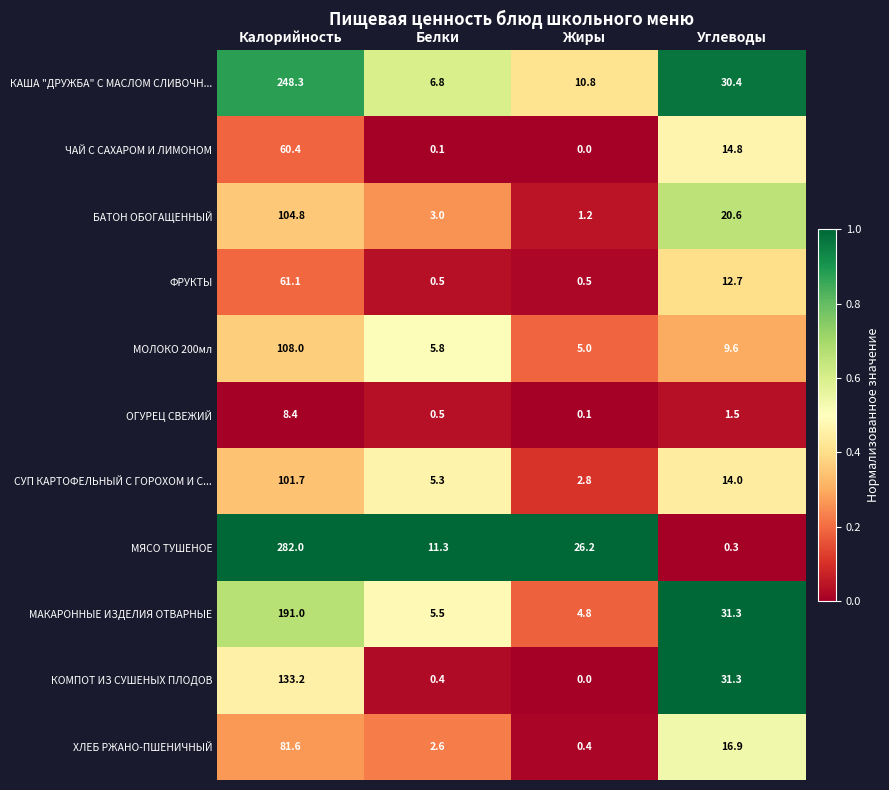

Which series has the largest total across all categories?

МЯСО ТУШЕНОЕ